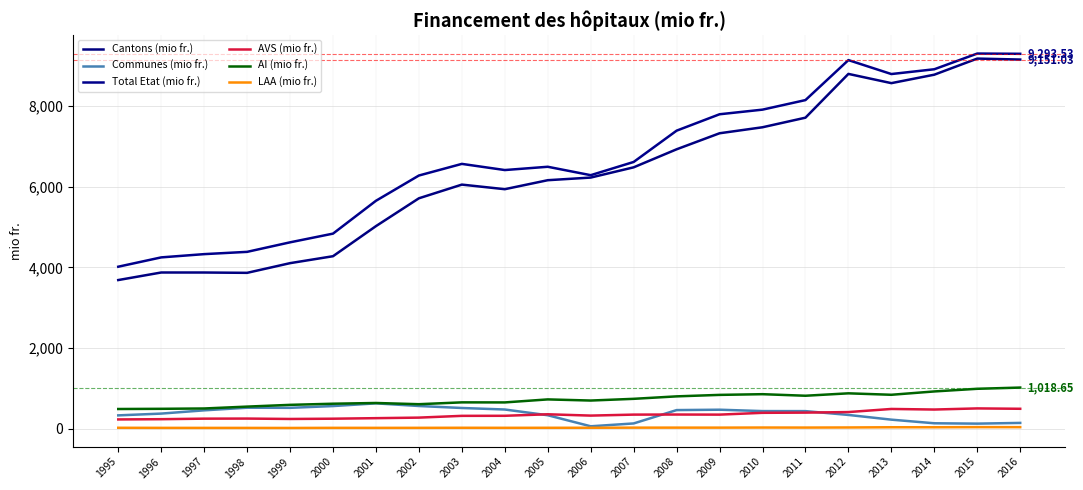

How many lines are shown in the chart?

6